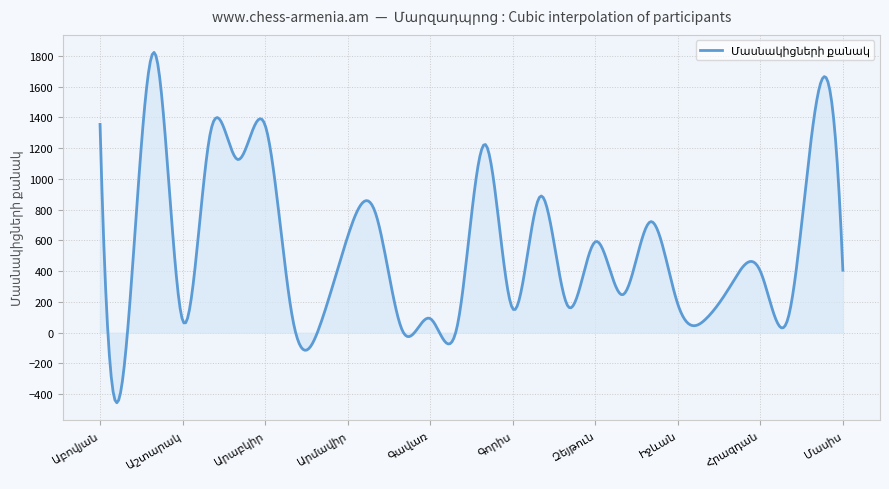

What is the maximum value shown in the chart?

1821.9